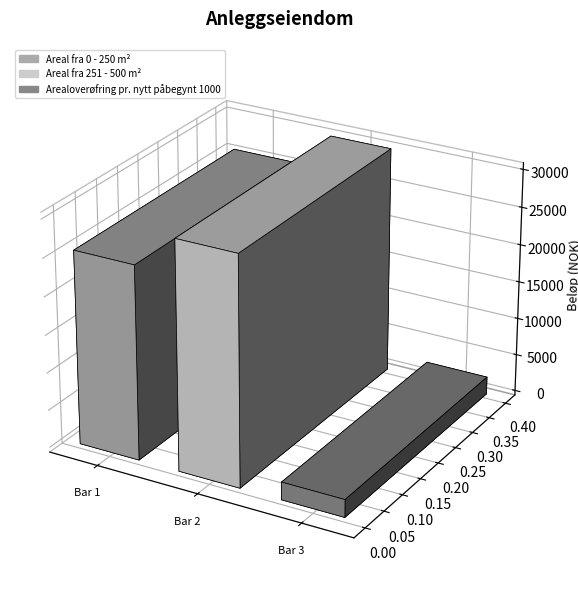

Between Areal fra 0 - 250 m² and Areal fra 251 - 500 m², which is larger?

Areal fra 251 - 500 m²